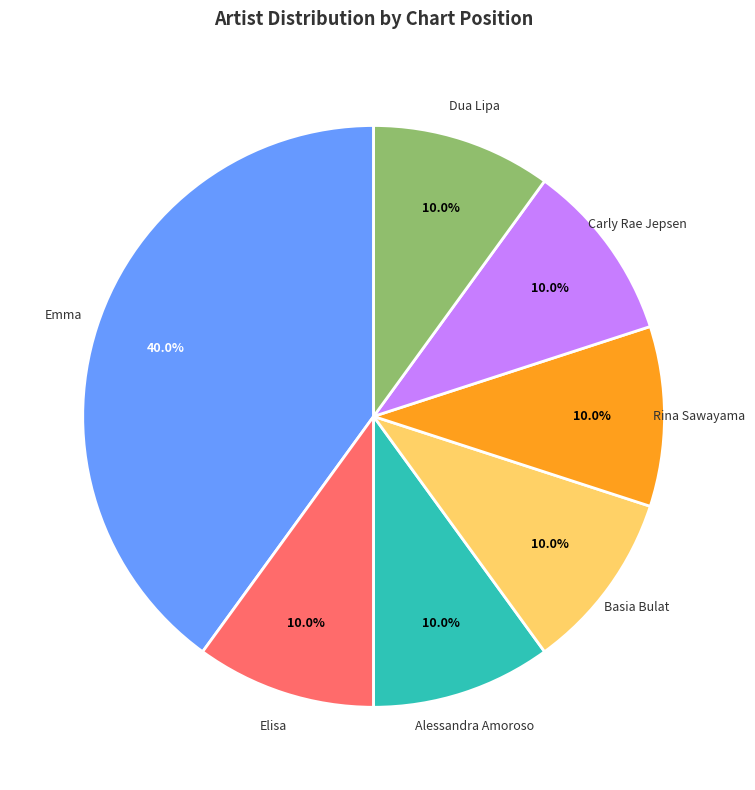

To the nearest percent, what is the combined percentage of Alessandra Amoroso and Basia Bulat?

20%